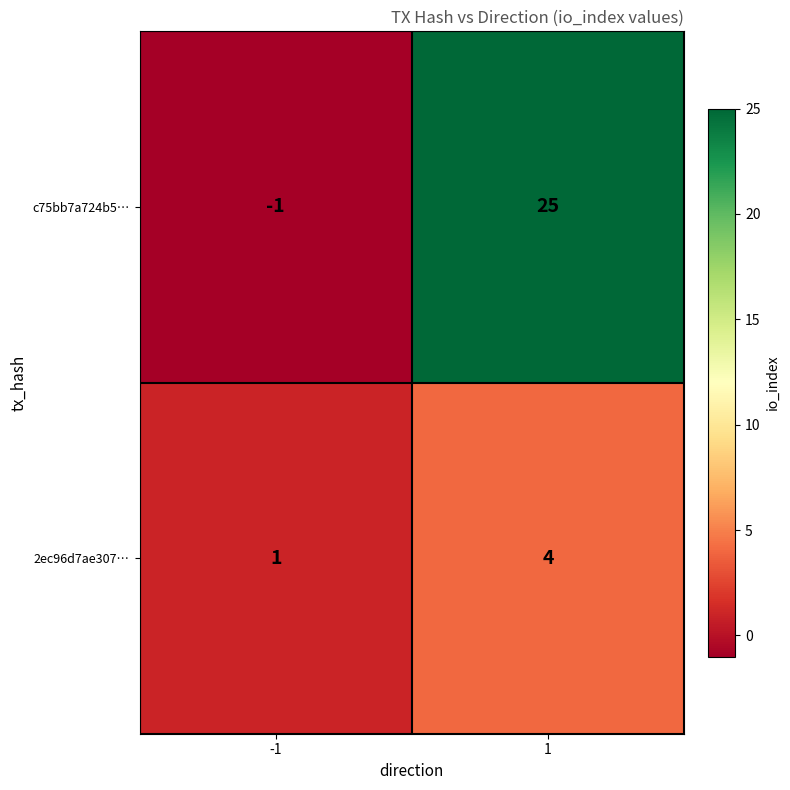

True or false: 2ec96d7ae307… has a value of 1 at 1.

False